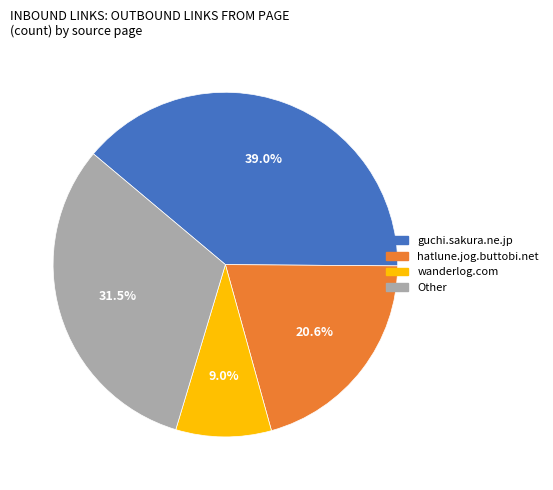

To the nearest percent, what is the difference between the largest and smallest slice percentages?

30%